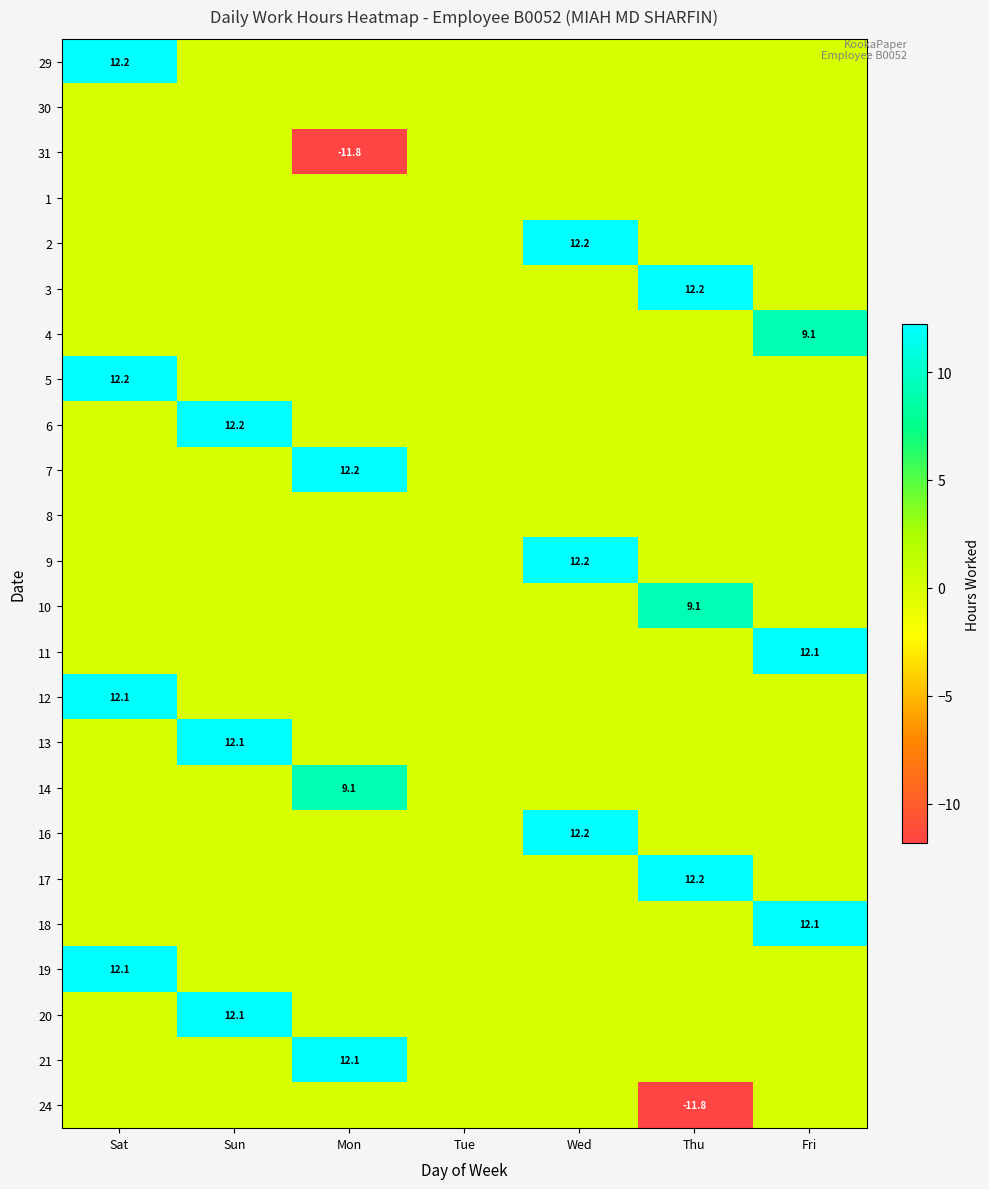

Which has a higher value, Mon or Sun?

Mon